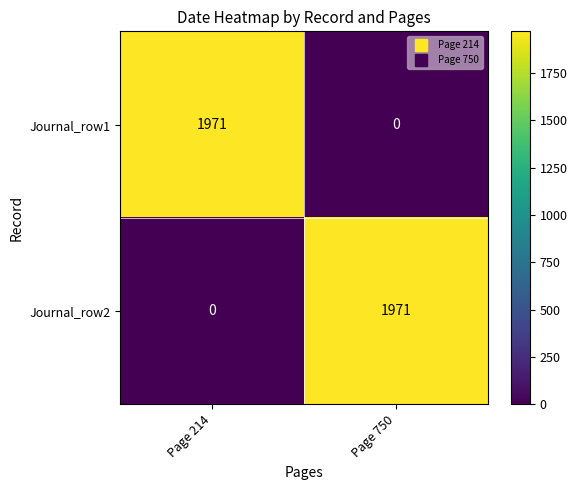

What is the average value of the Journal_row2 series?

986